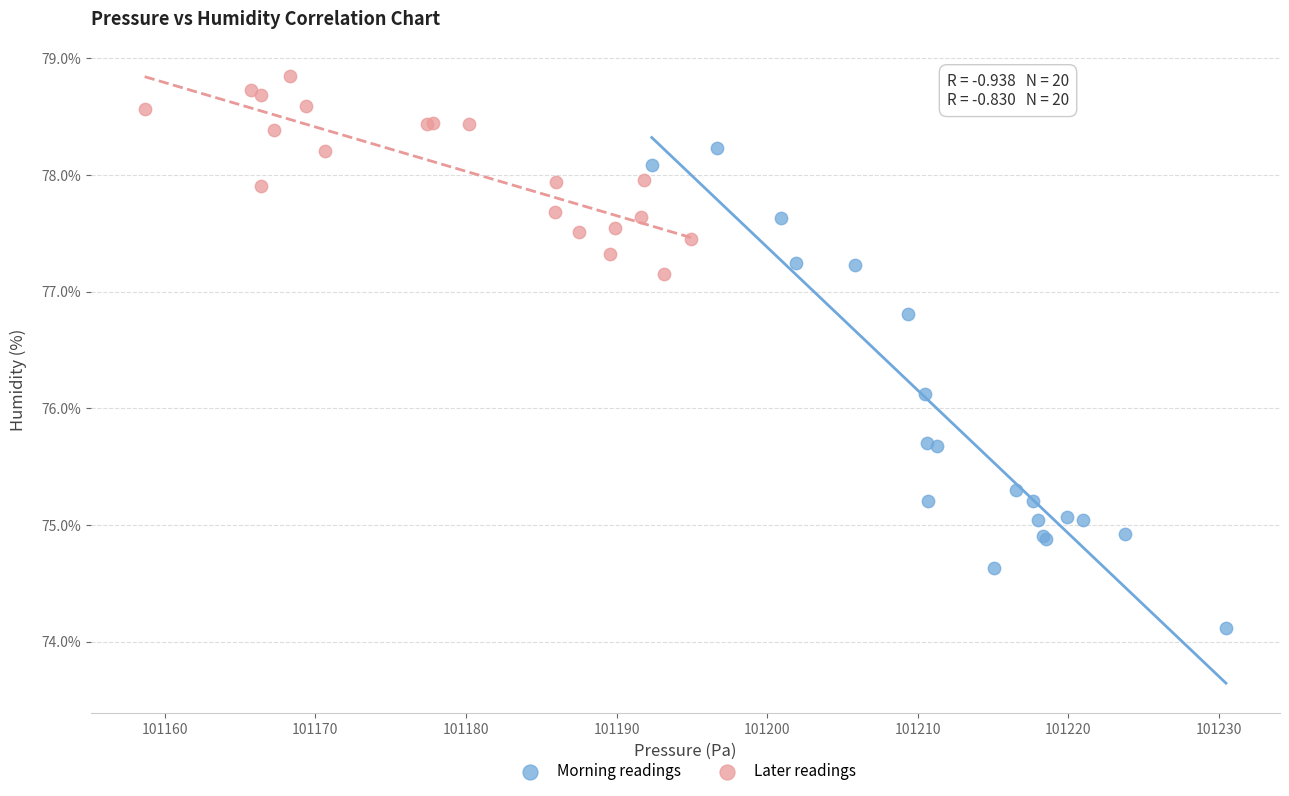

Which series contains the highest Y value?

Later readings